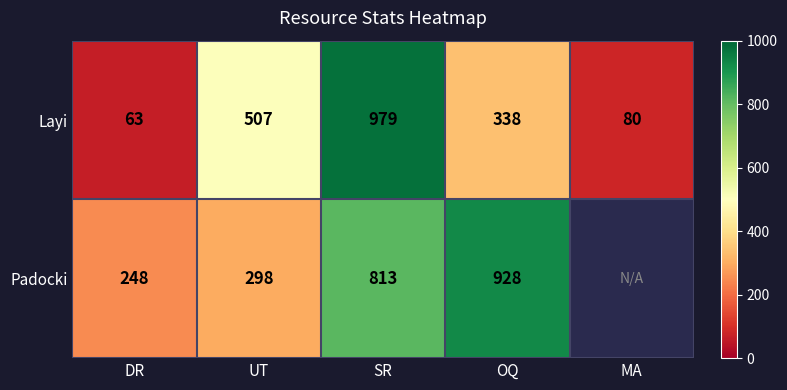

At OQ, list the series in order from largest to smallest.

Padocki, Layi